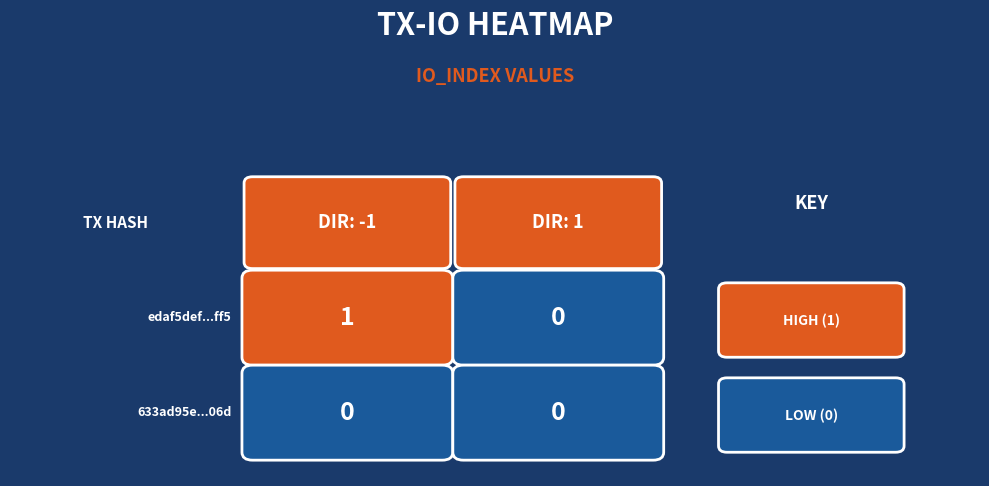

How many data points in edaf5def364c555a63eee40ae281d60f6e73ff5 are less than 1?

1